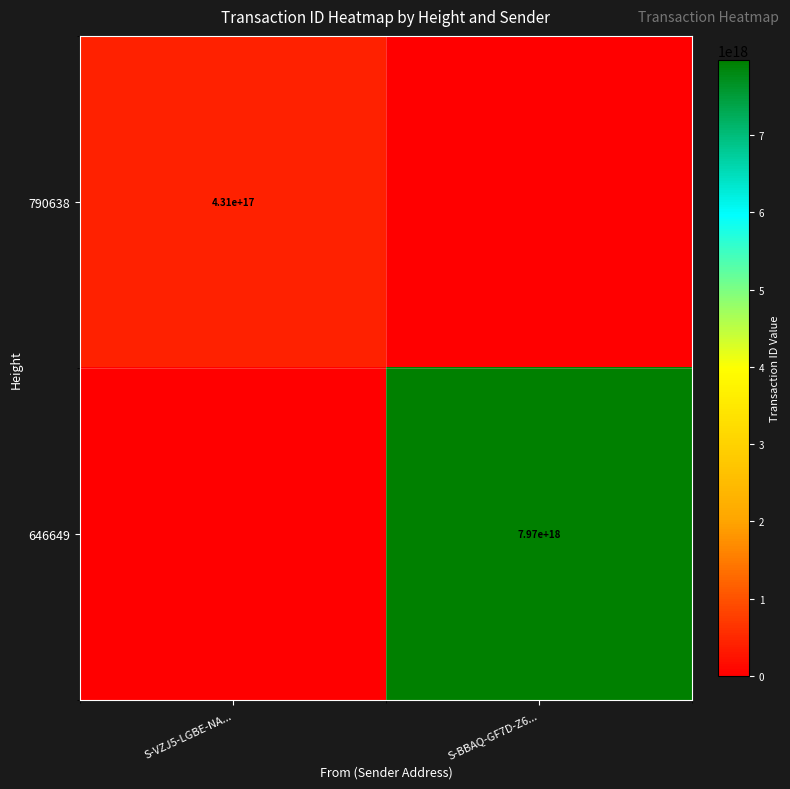

True or false: 790638 has a value of 97682026172223408 at S-VZJ5-LGBE-NA....

False